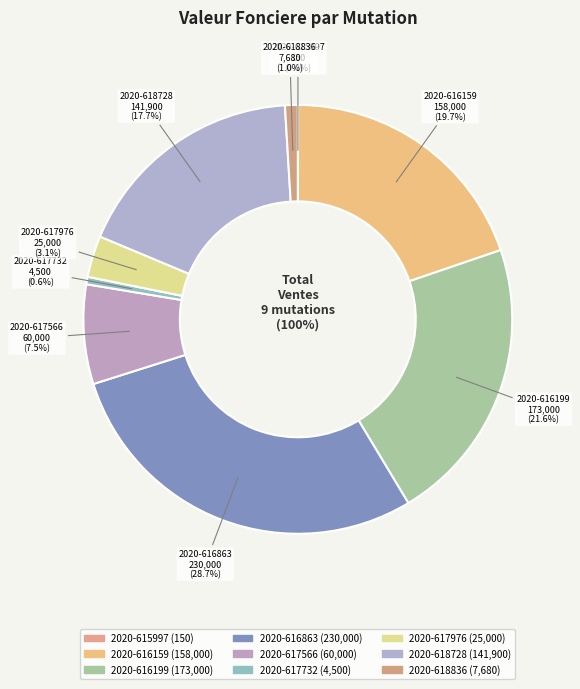

How many slices are in this pie chart?

9